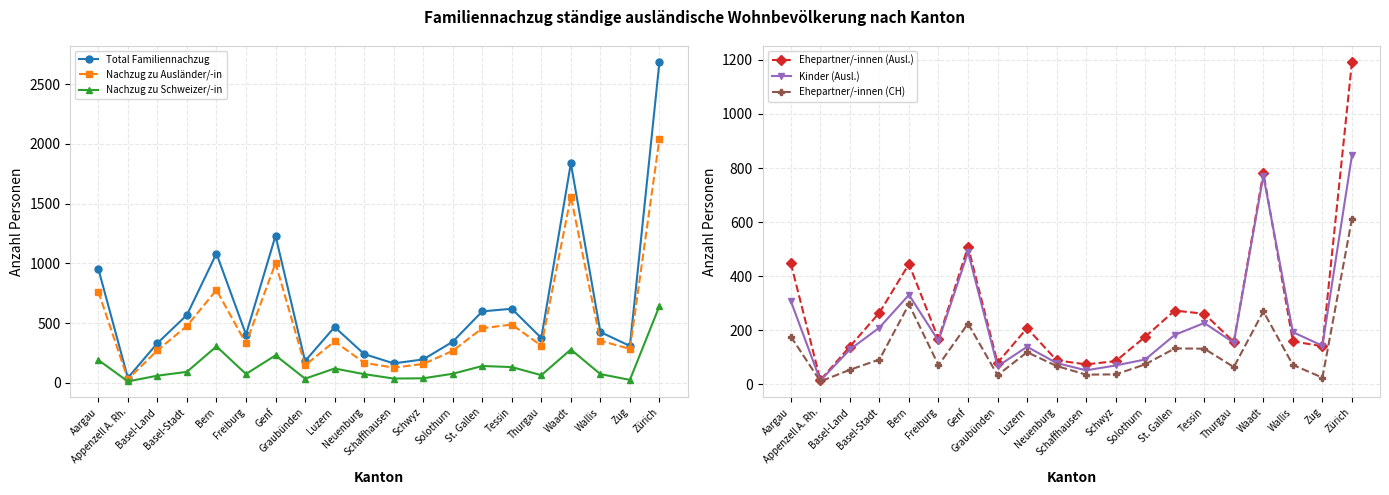

True or false: Nachzug zu Schweizer/-in has a value of 22 at Schwyz.

False